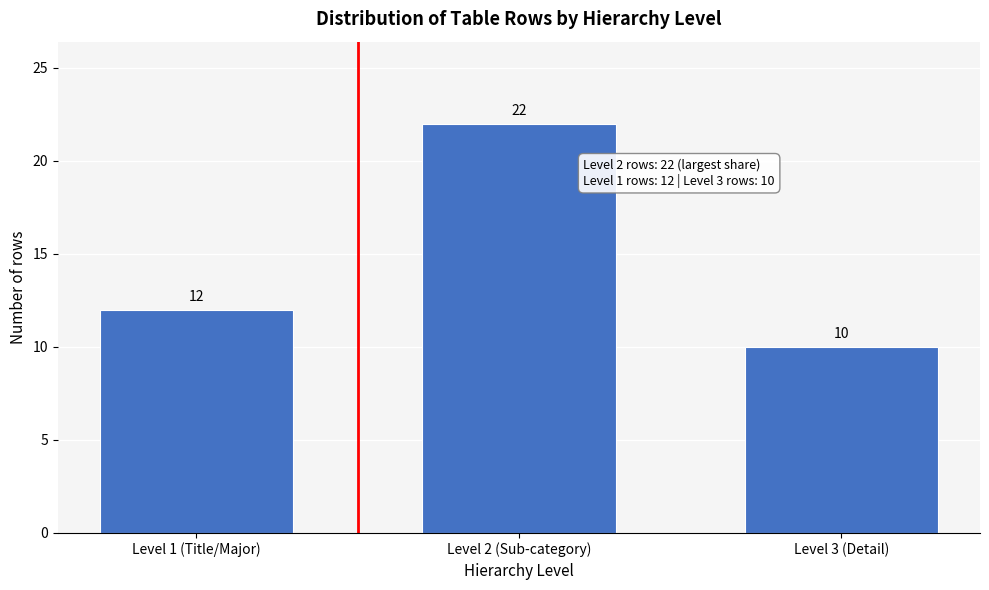

Reading left to right, what are all the values shown in this chart?

12	22	10